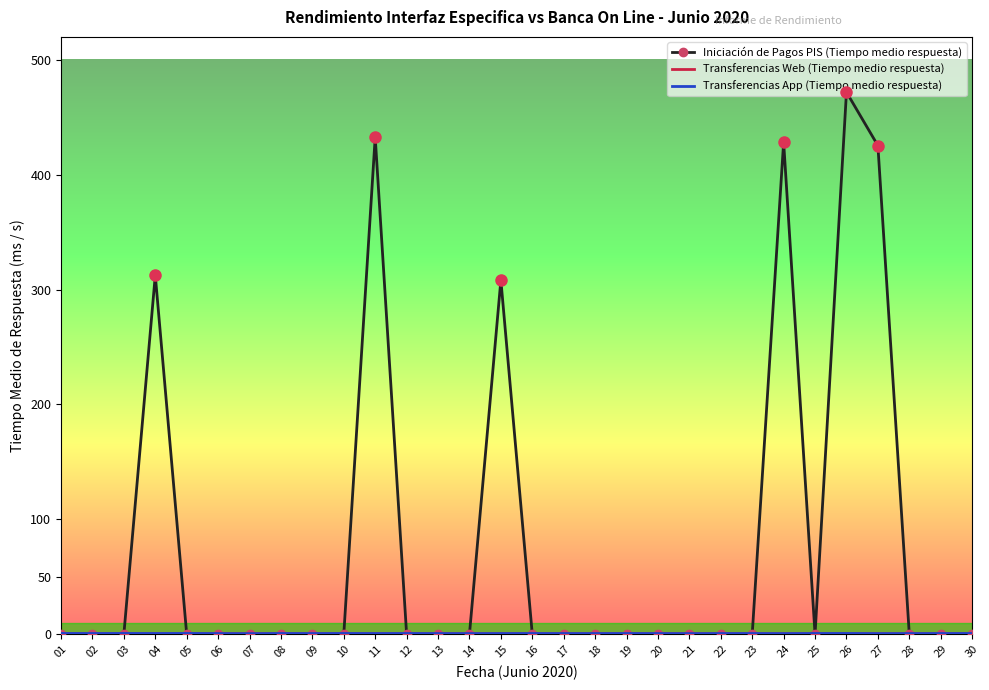

What is the value of the Transferencias Web (Tiempo medio respuesta) point at the 26th from the left?

0.7